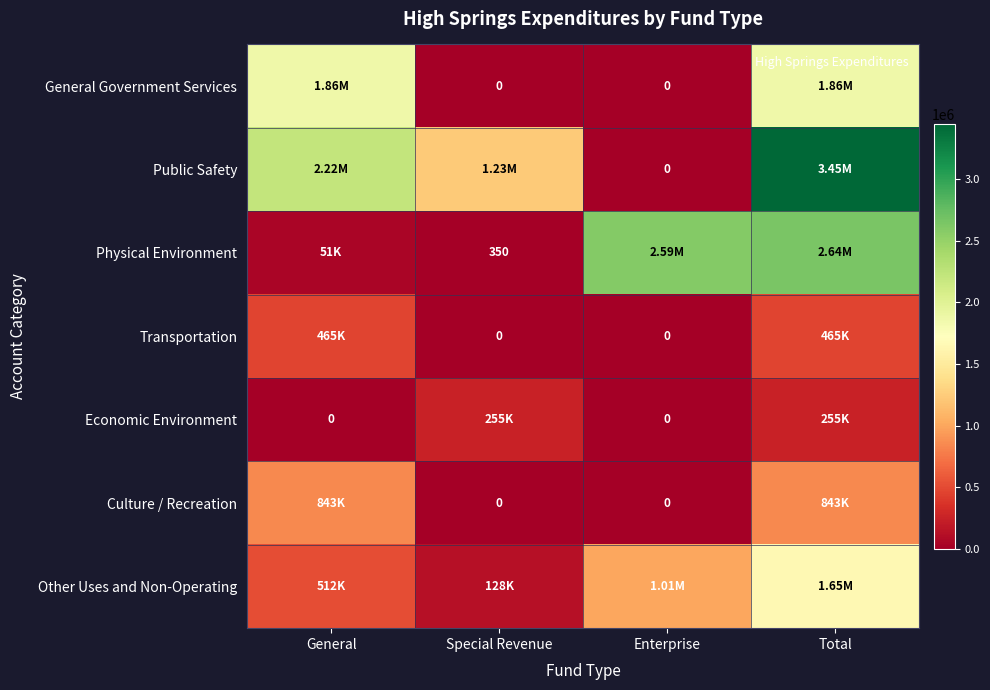

How many values in Public Safety are above zero?

3